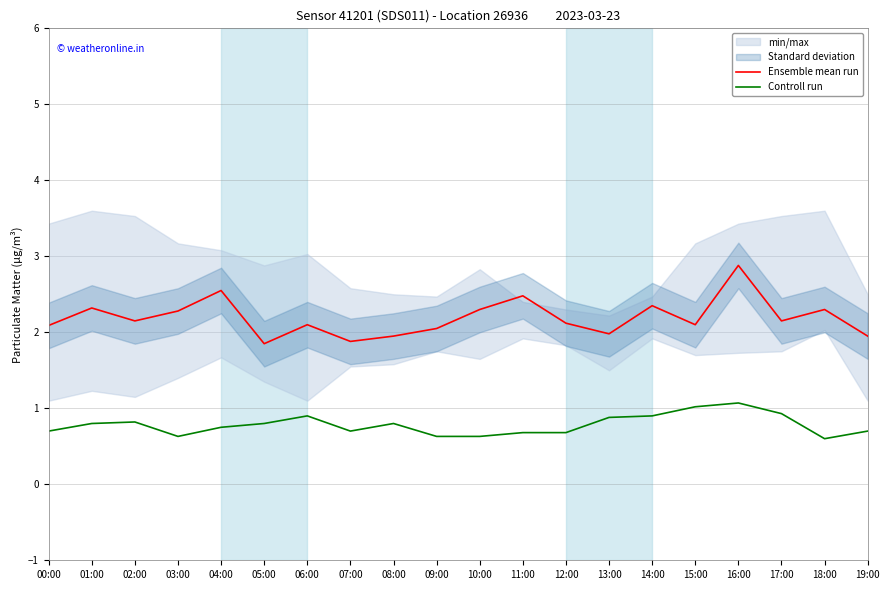

What is the difference between the maximum and minimum values in the Controll run series?

0.5